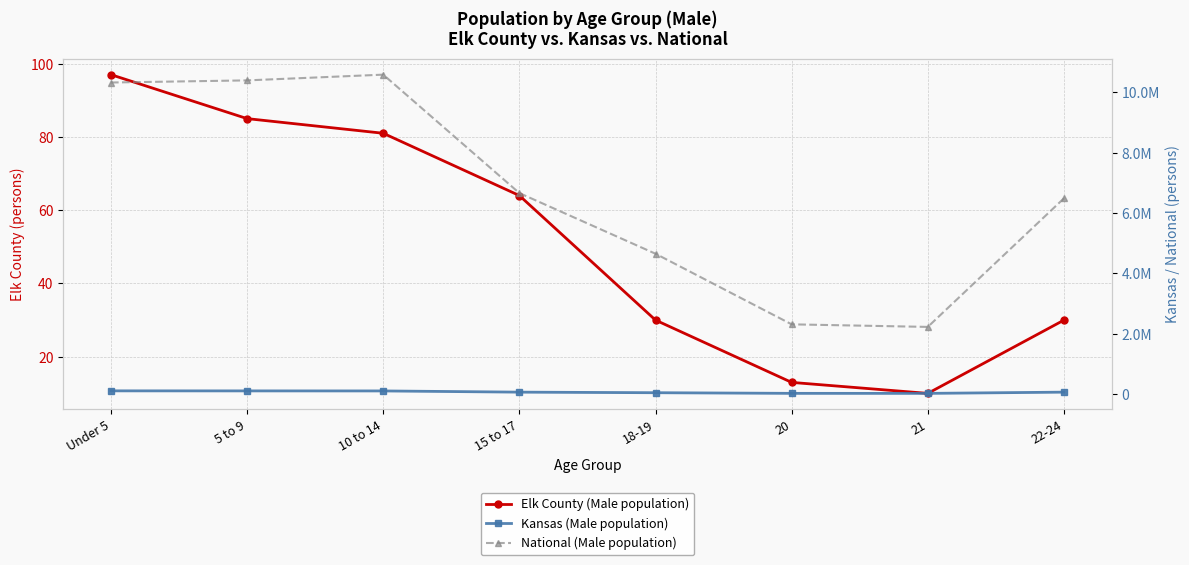

How many lines are shown in the chart?

3